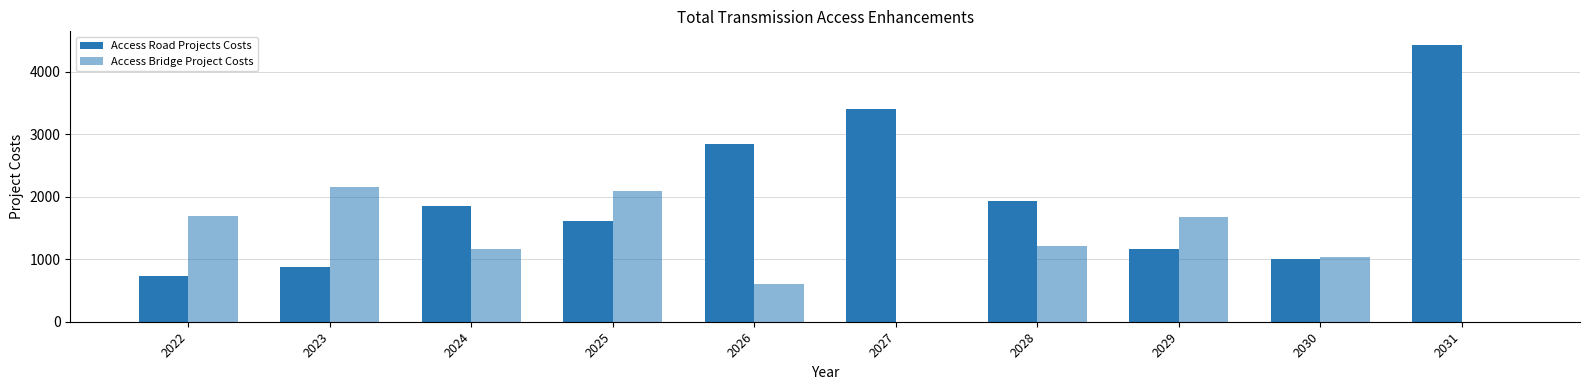

At which category does the chart reach its minimum across all series?

2027